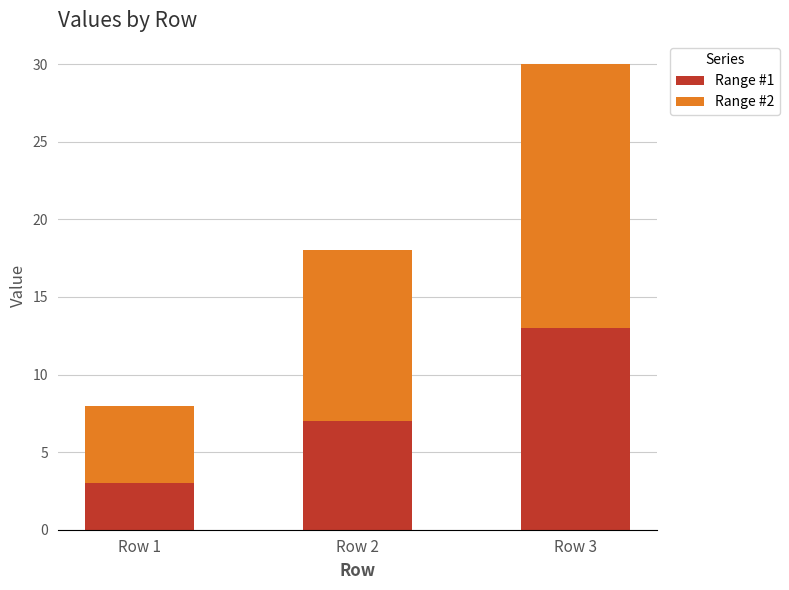

Which category has the highest value in the Range #1 series?

Row 3